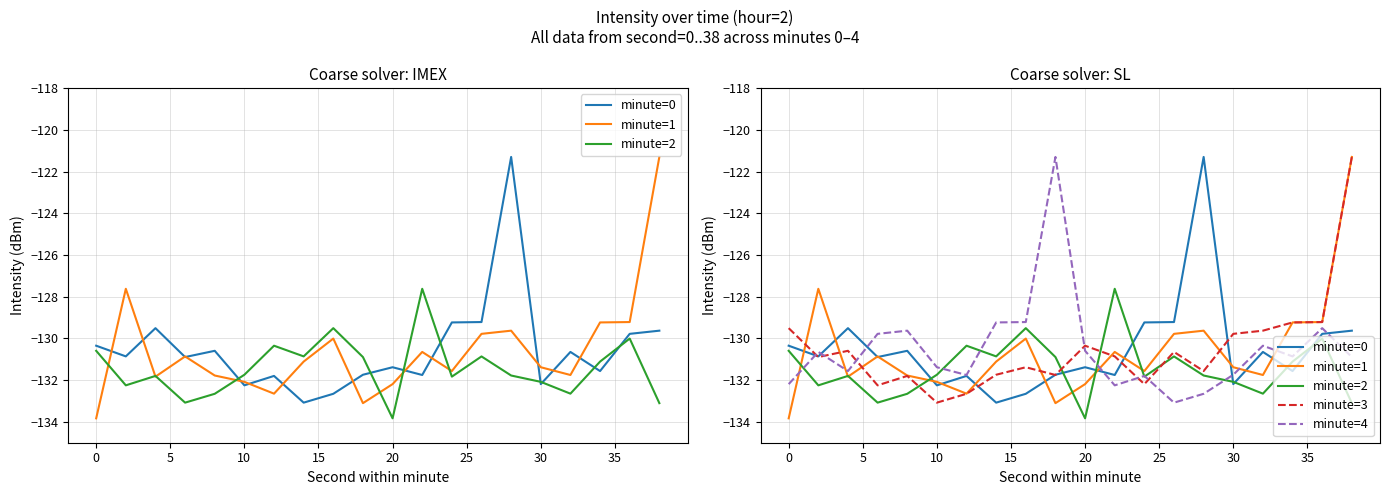

What is the difference between the maximum and minimum values in the minute=0 series?

11.8